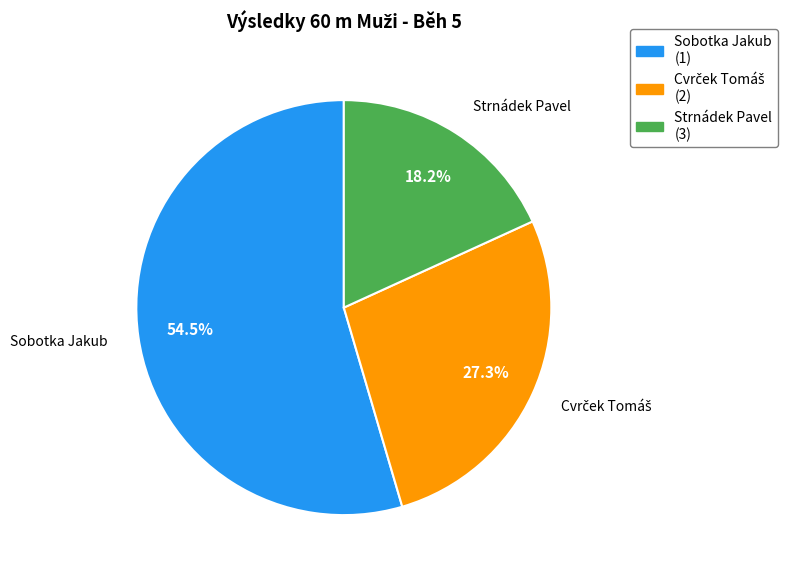

How many segments does this pie chart have?

3